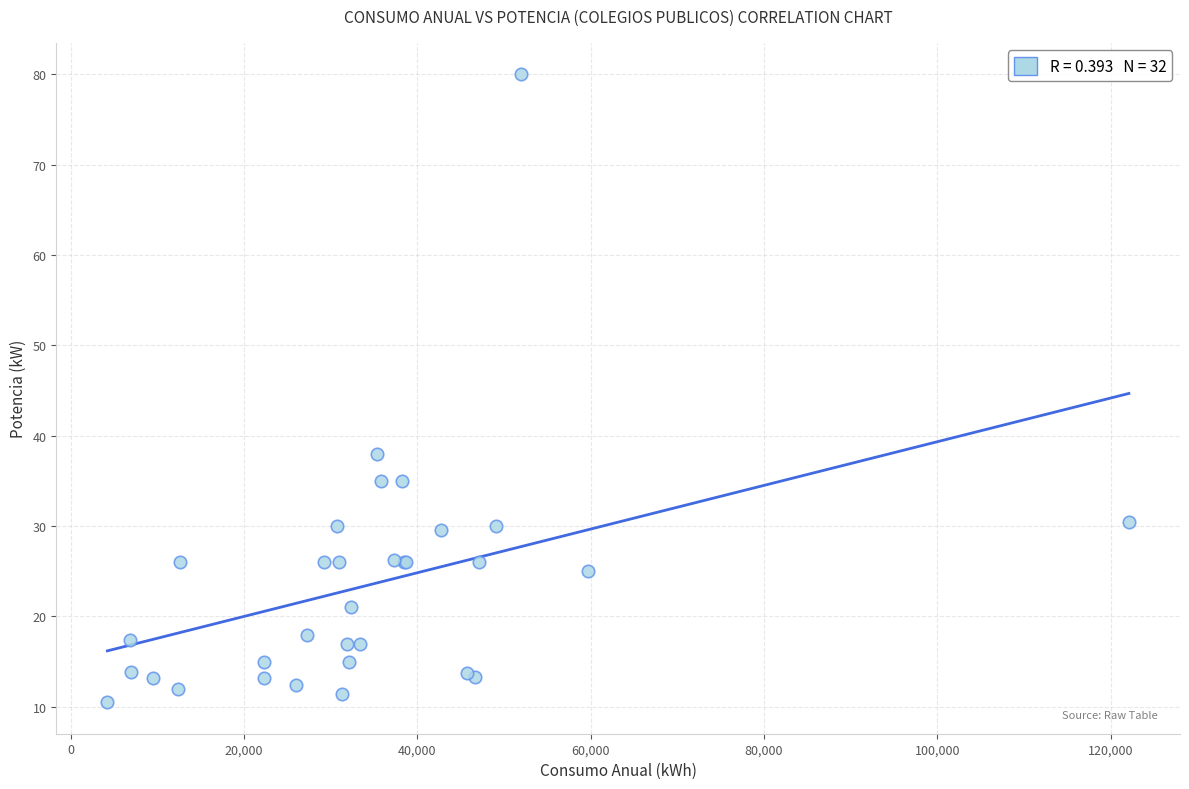

What Y value in the scatter plot is closest to 45?

38.0